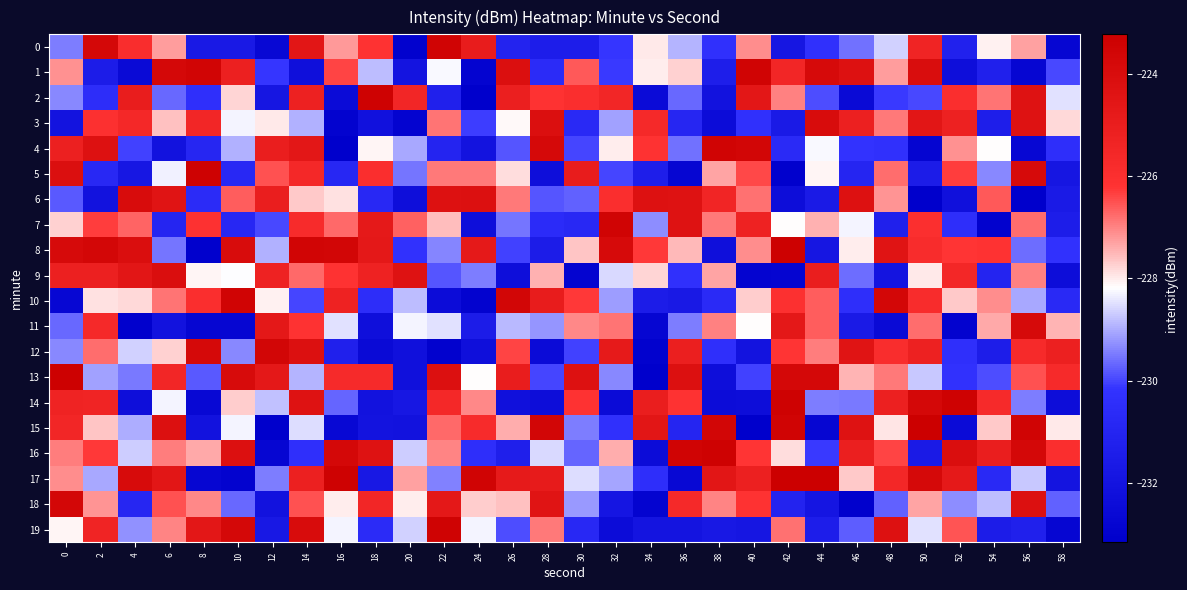

How many categories are shown in the chart?

30